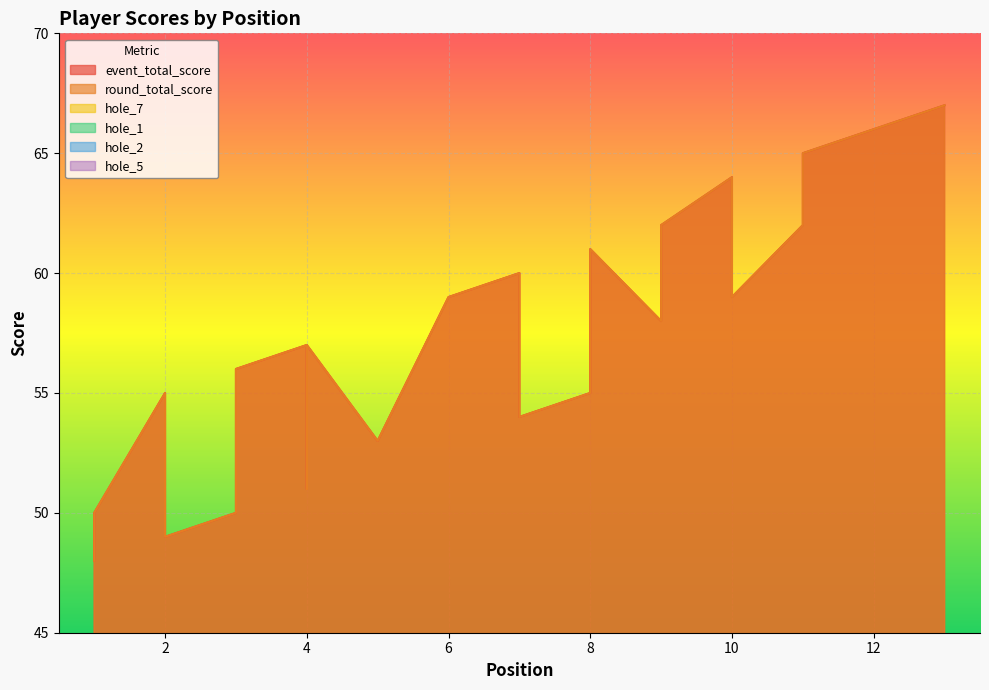

Is the value of hole_1 at 10 greater than the value of hole_5 at 1?

No